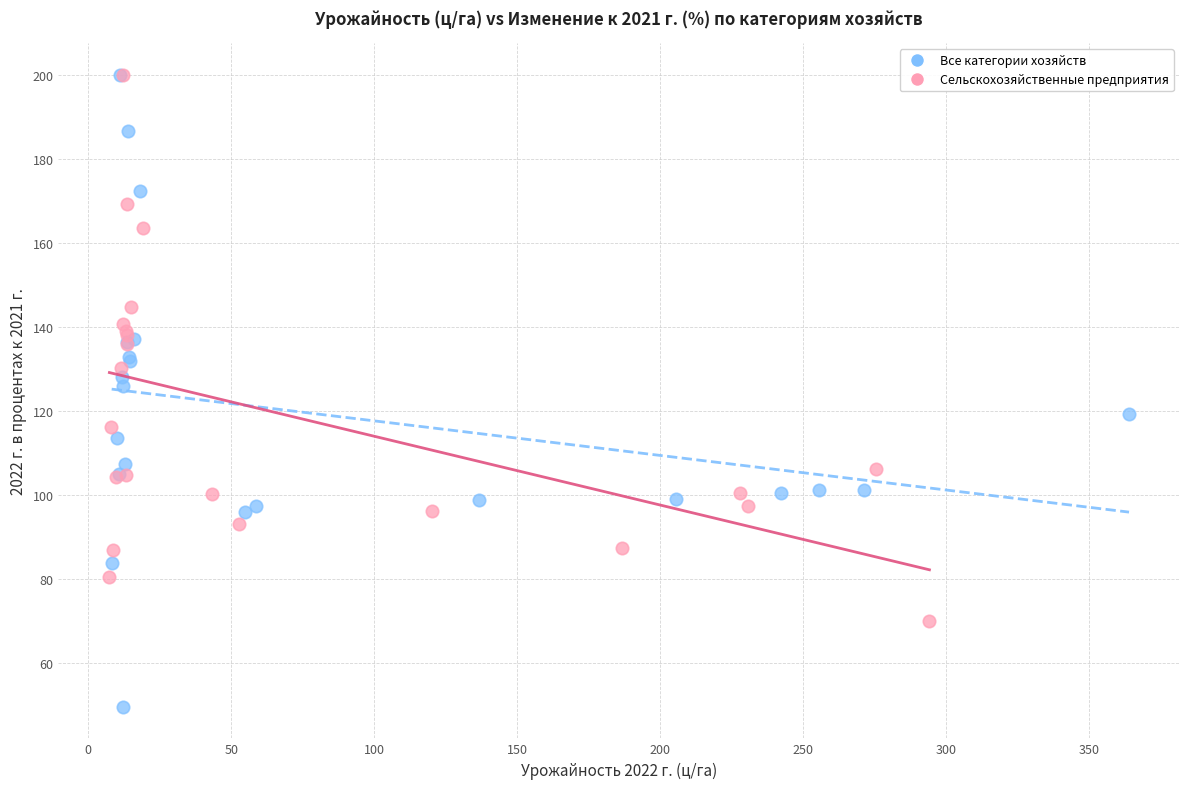

Which series contains the lowest Y value?

Все категории хозяйств